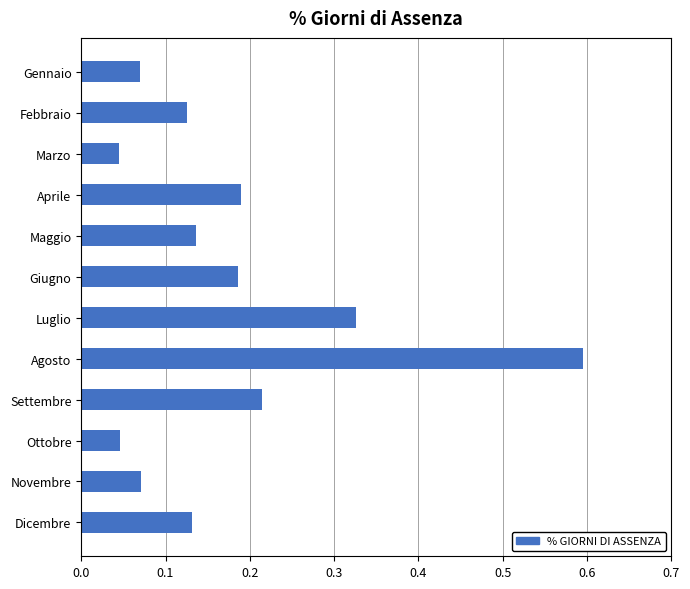

What is the difference between the maximum and minimum values?

0.6